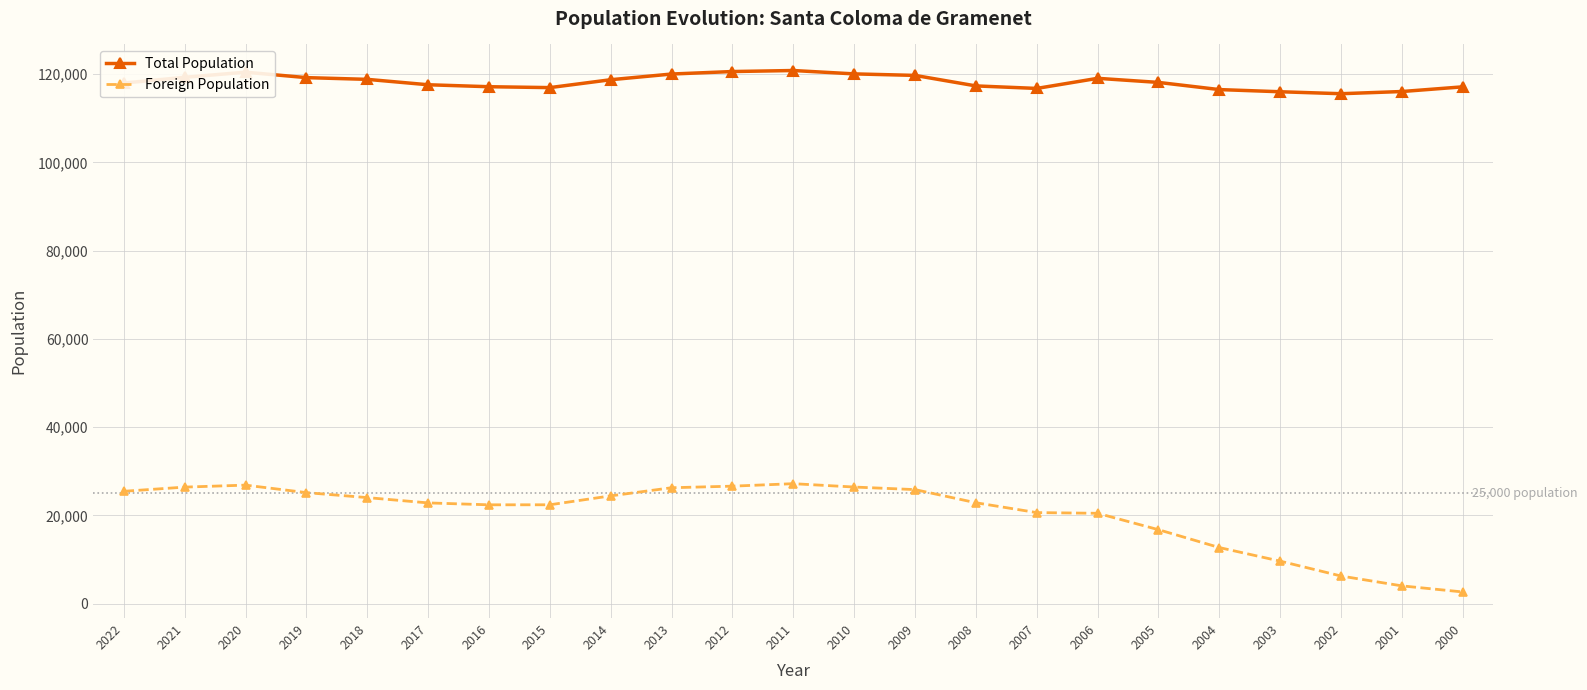

Is it true that Total Population equals 28185 at 2008?

False